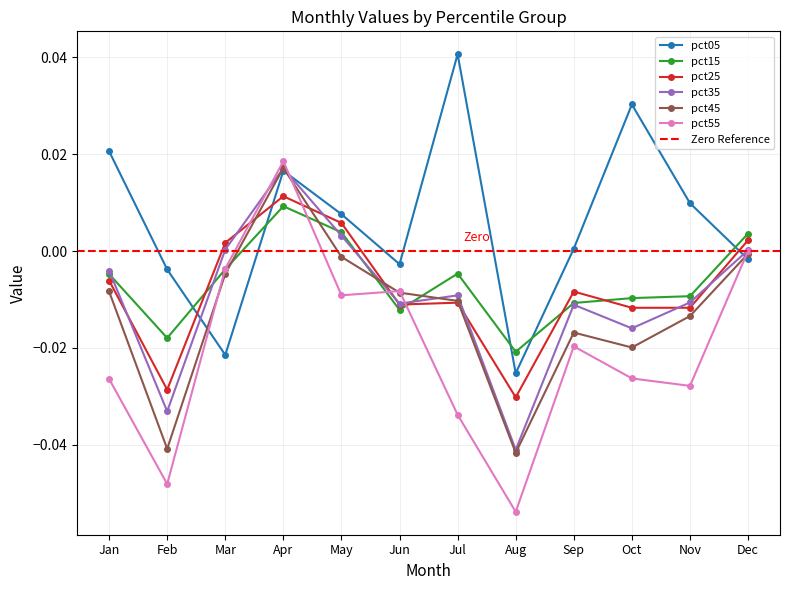

Is it true that pct55 equals -0.0 at Jun?

False